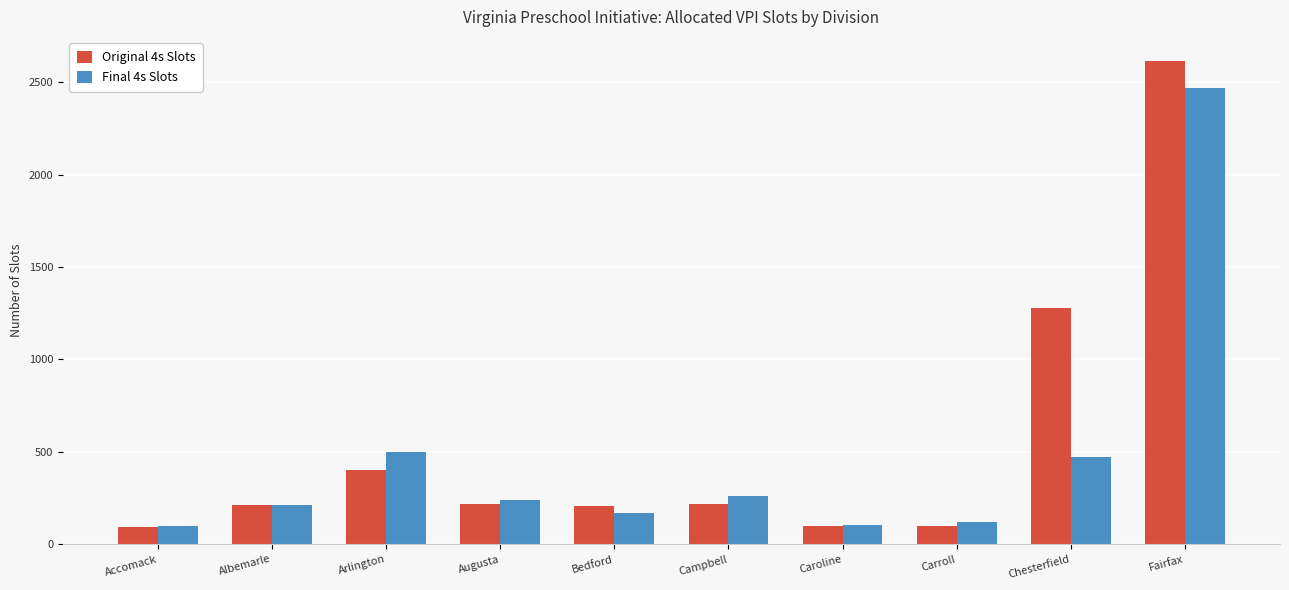

How many data points in Original 4s Slots are less than 216?

5